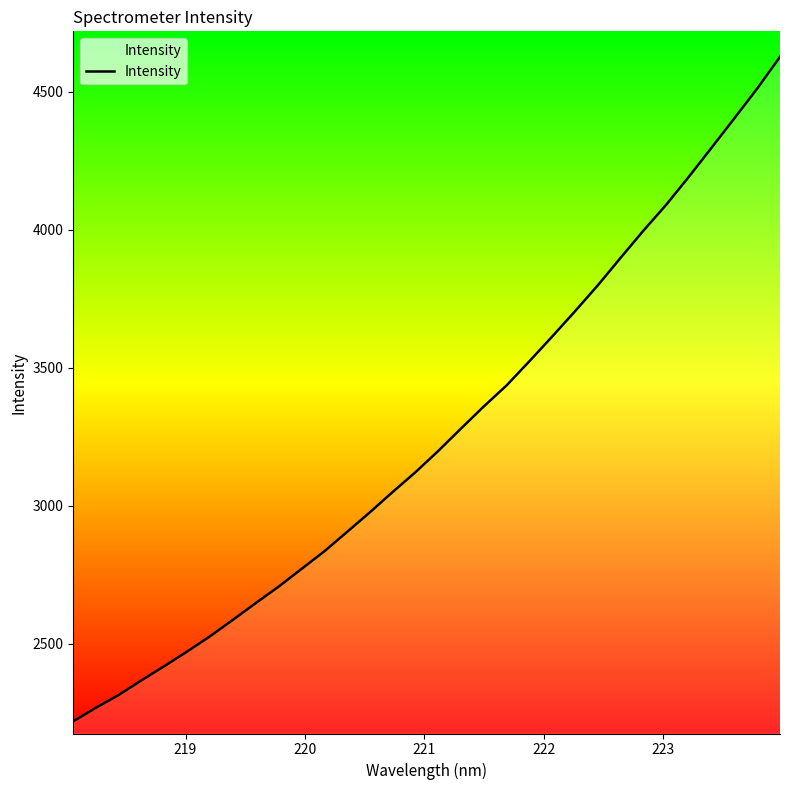

What is the maximum value shown in the chart?

4627.3